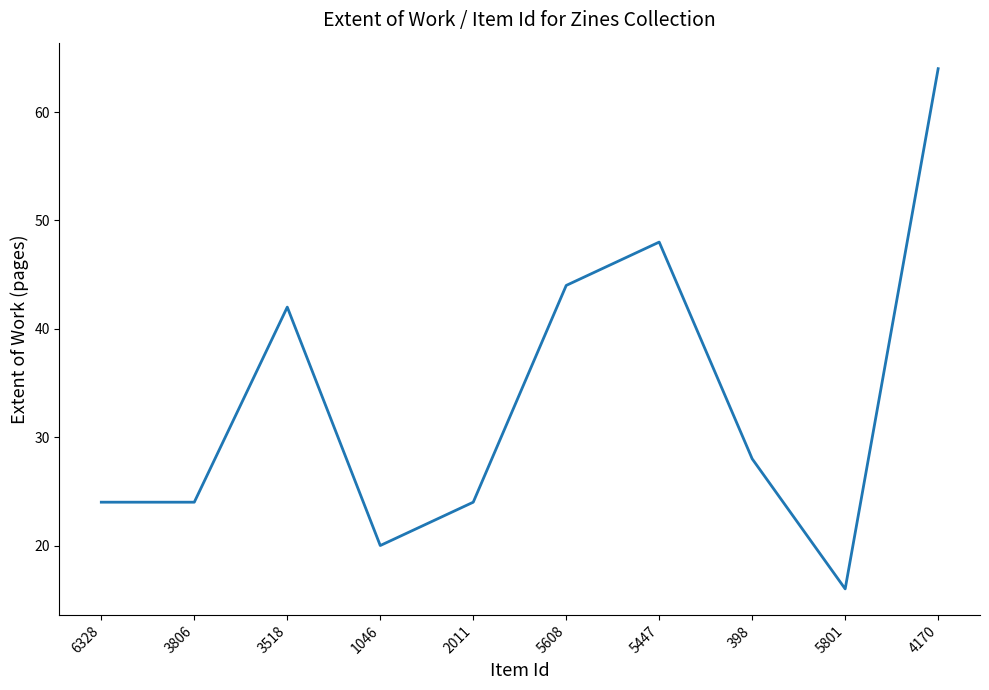

Between 3518 and 5801, which is larger?

3518